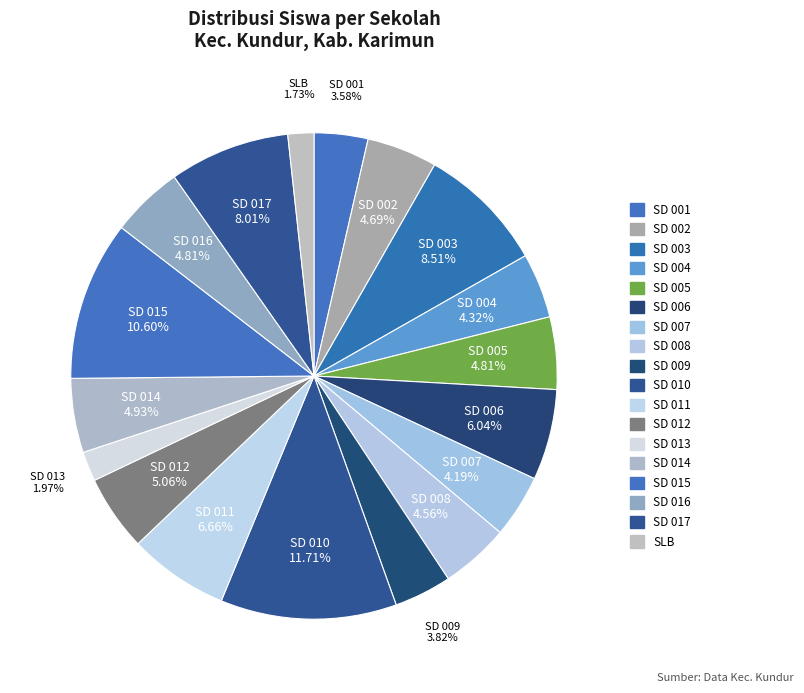

Is the sum of SD 016 and SD 008 greater than half?

No